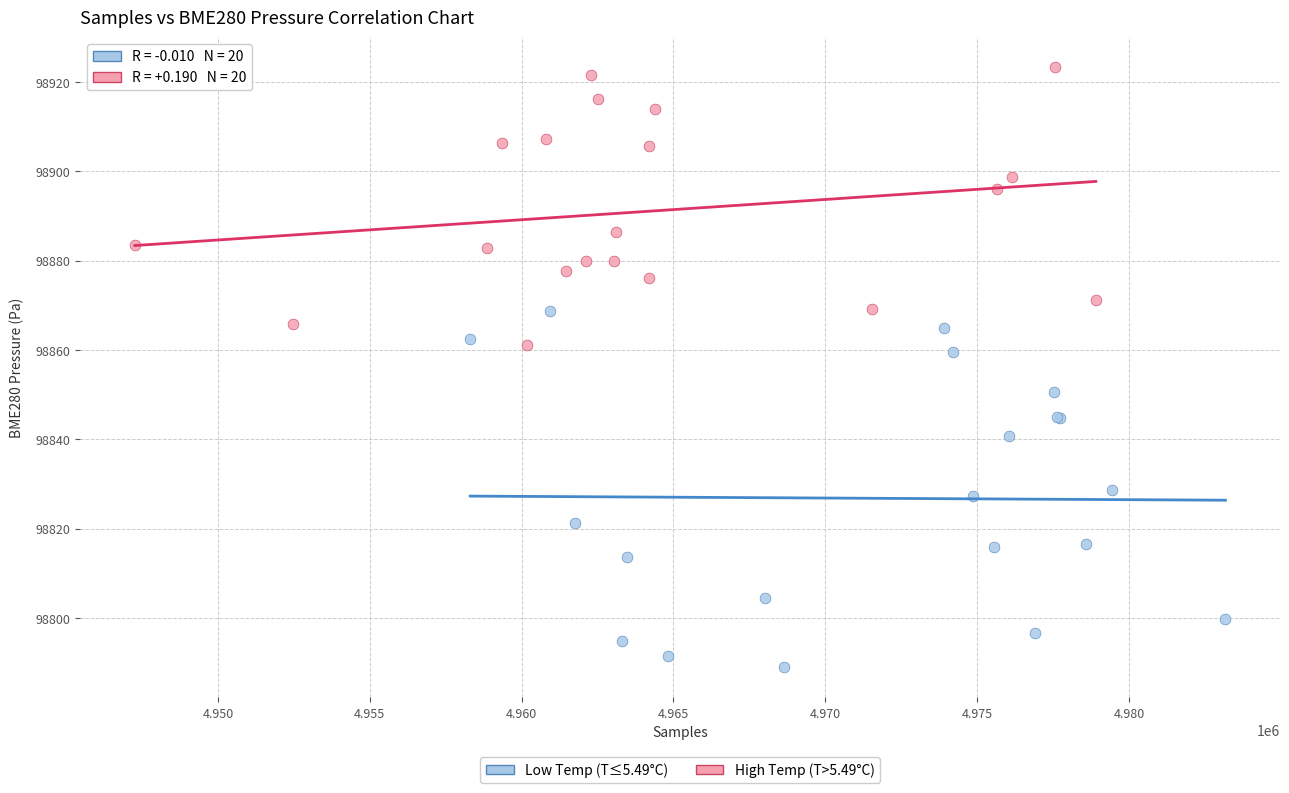

Which series reaches the maximum Y coordinate?

High Temp (T>5.49°C)